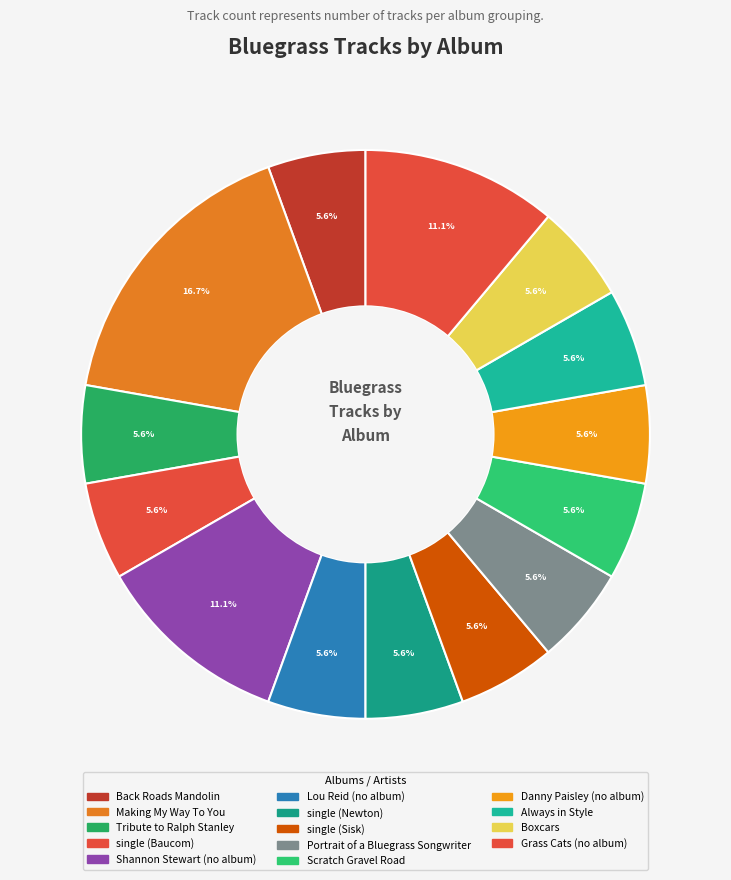

How much of the chart is everything except Tribute to Ralph Stanley?

94.4%